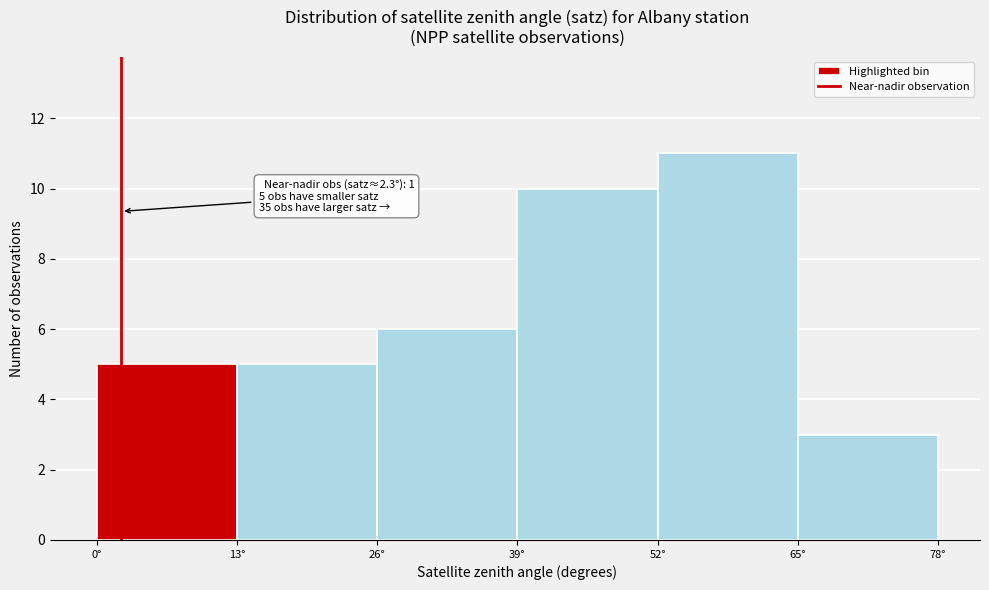

Over which range of the x-axis is the bar tallest?

52 to 65